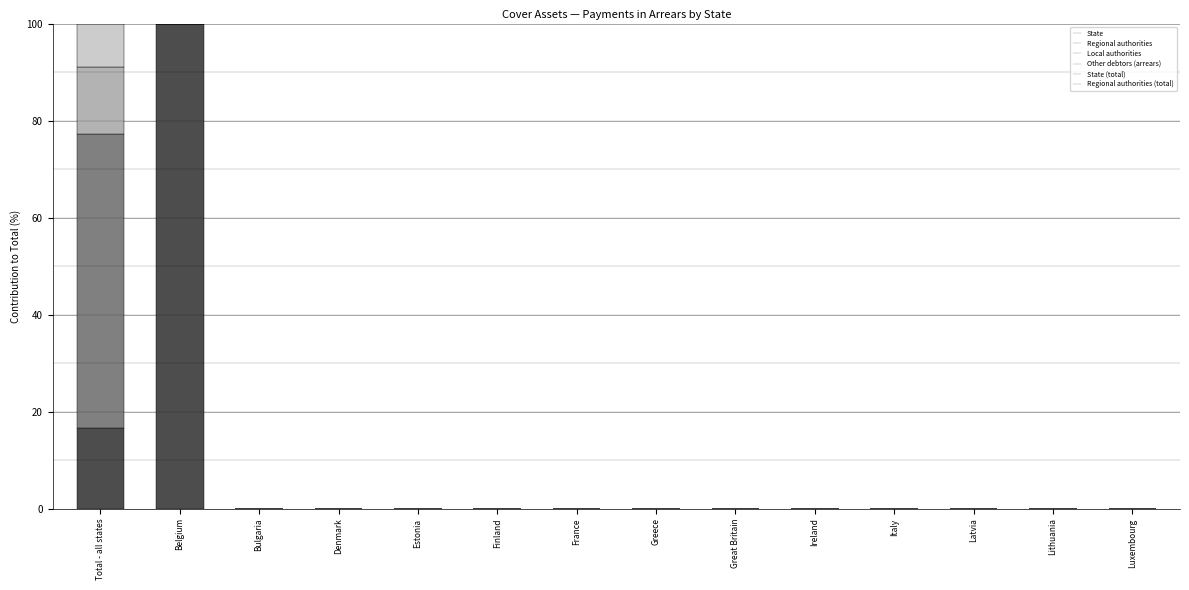

What is the maximum value for Regional authorities?

100.0